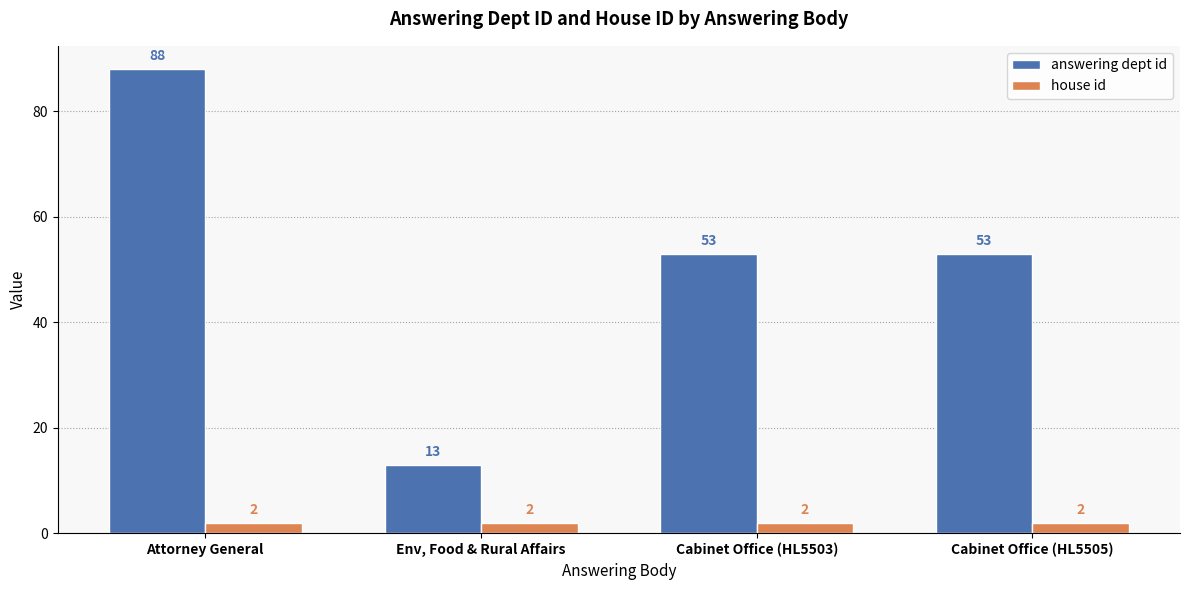

Is the value of house id at Cabinet Office (HL5505) greater than the value of answering dept id at Env, Food & Rural Affairs?

No